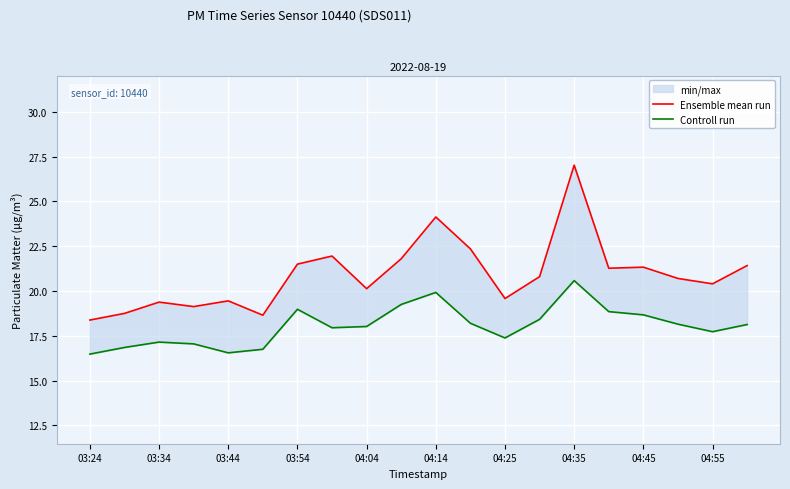

What is the difference between the Ensemble mean run values at 03:44 and 13?

1.4